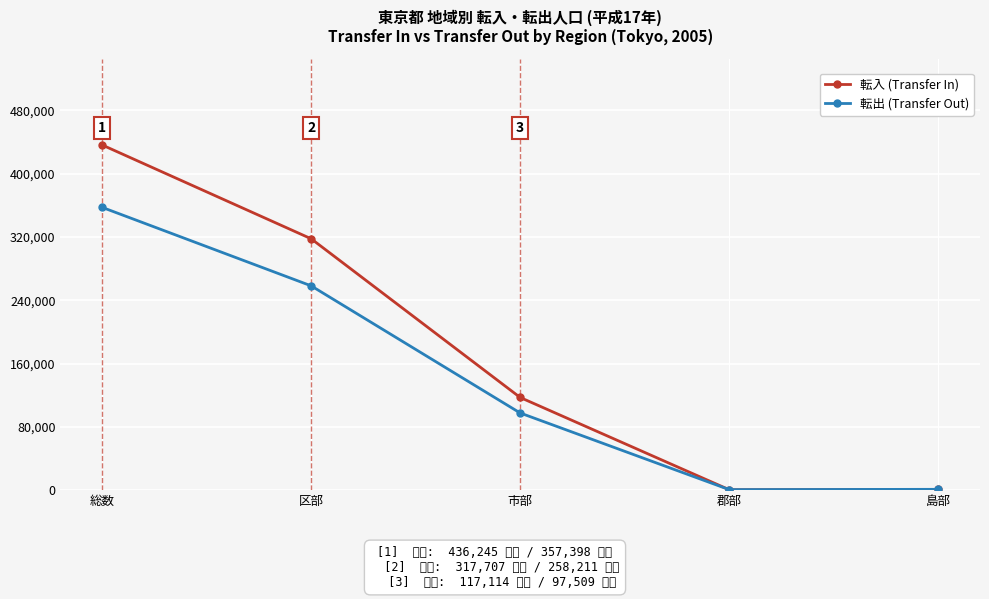

What is the total value across all series at 郡部?

1199